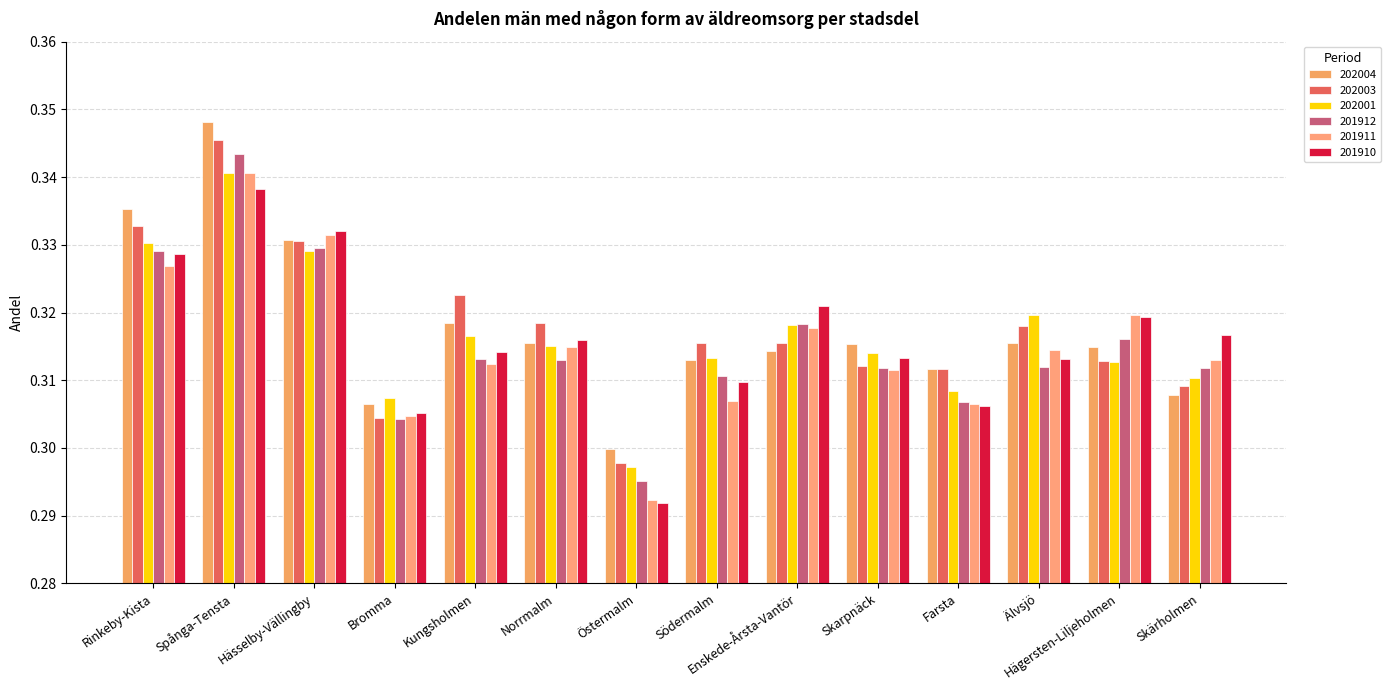

Reading left to right, list all the values displayed in this chart.

202004: Rinkeby-Kista=0.3	Spånga-Tensta=0.3	Hässelby-Vällingby=0.3	Bromma=0.3	Kungsholmen=0.3	Norrmalm=0.3	Östermalm=0.3	Södermalm=0.3	Enskede-Årsta-Vantör=0.3	Skarpnäck=0.3	Farsta=0.3	Älvsjö=0.3	Hägersten-Liljeholmen=0.3	Skärholmen=0.3
202003: Rinkeby-Kista=0.3	Spånga-Tensta=0.3	Hässelby-Vällingby=0.3	Bromma=0.3	Kungsholmen=0.3	Norrmalm=0.3	Östermalm=0.3	Södermalm=0.3	Enskede-Årsta-Vantör=0.3	Skarpnäck=0.3	Farsta=0.3	Älvsjö=0.3	Hägersten-Liljeholmen=0.3	Skärholmen=0.3
202001: Rinkeby-Kista=0.3	Spånga-Tensta=0.3	Hässelby-Vällingby=0.3	Bromma=0.3	Kungsholmen=0.3	Norrmalm=0.3	Östermalm=0.3	Södermalm=0.3	Enskede-Årsta-Vantör=0.3	Skarpnäck=0.3	Farsta=0.3	Älvsjö=0.3	Hägersten-Liljeholmen=0.3	Skärholmen=0.3
201912: Rinkeby-Kista=0.3	Spånga-Tensta=0.3	Hässelby-Vällingby=0.3	Bromma=0.3	Kungsholmen=0.3	Norrmalm=0.3	Östermalm=0.3	Södermalm=0.3	Enskede-Årsta-Vantör=0.3	Skarpnäck=0.3	Farsta=0.3	Älvsjö=0.3	Hägersten-Liljeholmen=0.3	Skärholmen=0.3
201911: Rinkeby-Kista=0.3	Spånga-Tensta=0.3	Hässelby-Vällingby=0.3	Bromma=0.3	Kungsholmen=0.3	Norrmalm=0.3	Östermalm=0.3	Södermalm=0.3	Enskede-Årsta-Vantör=0.3	Skarpnäck=0.3	Farsta=0.3	Älvsjö=0.3	Hägersten-Liljeholmen=0.3	Skärholmen=0.3
201910: Rinkeby-Kista=0.3	Spånga-Tensta=0.3	Hässelby-Vällingby=0.3	Bromma=0.3	Kungsholmen=0.3	Norrmalm=0.3	Östermalm=0.3	Södermalm=0.3	Enskede-Årsta-Vantör=0.3	Skarpnäck=0.3	Farsta=0.3	Älvsjö=0.3	Hägersten-Liljeholmen=0.3	Skärholmen=0.3